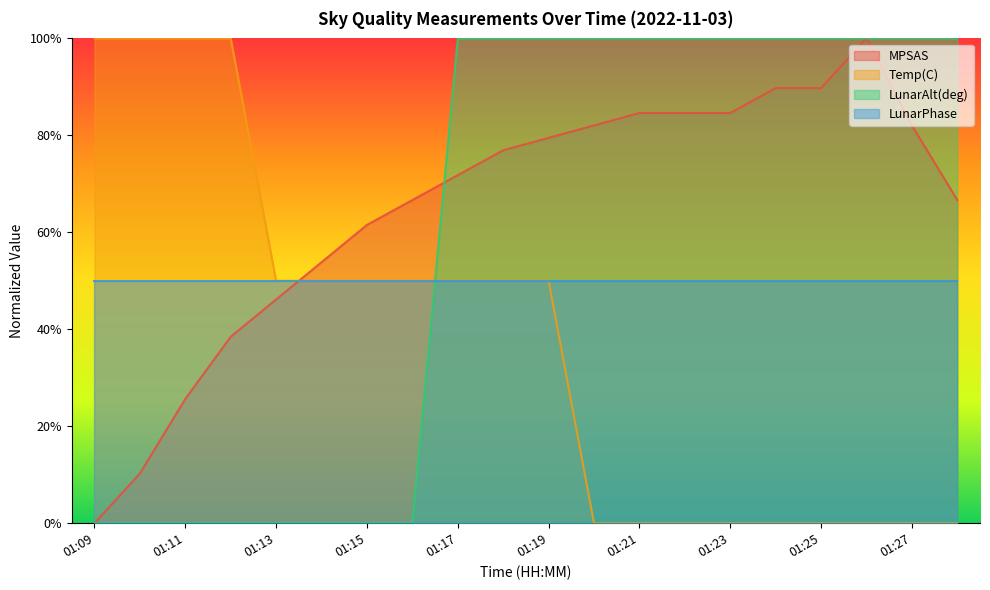

How many positive values does the LunarAlt(deg) series have?

12